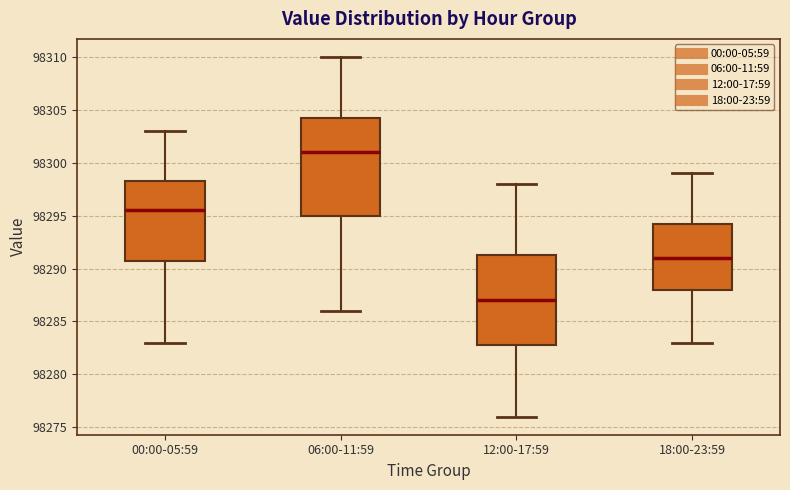

Reading left to right, transcribe this box plot: for each box, give where its median line is, the range the box spans, and where its two whiskers end, as read against the y-axis. The values are not printed on the chart, so give them approximately, as read against the axis.

00:00-05:59: median 98295.5, box 98291.0 to 98298.5, whiskers 98283.0 to 98303.0
06:00-11:59: median 98301.0, box 98295.0 to 98304.5, whiskers 98286.0 to 98310.0
12:00-17:59: median 98287.0, box 98283.0 to 98291.5, whiskers 98276.0 to 98298.0
18:00-23:59: median 98291.0, box 98288.0 to 98294.5, whiskers 98283.0 to 98299.0